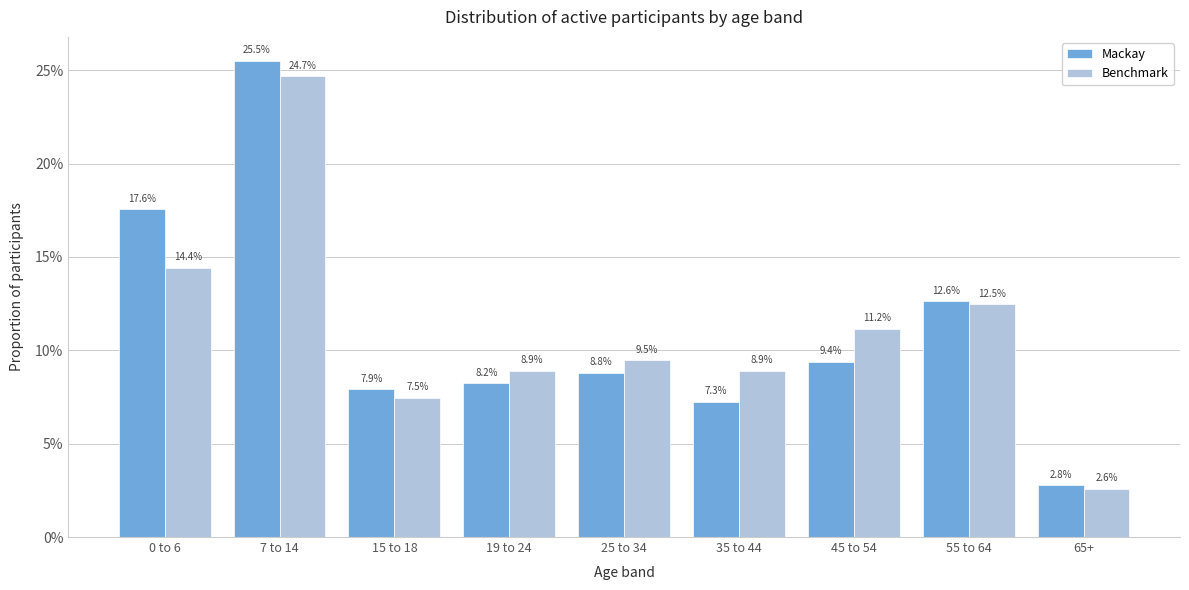

Does the chart contain any negative values?

No